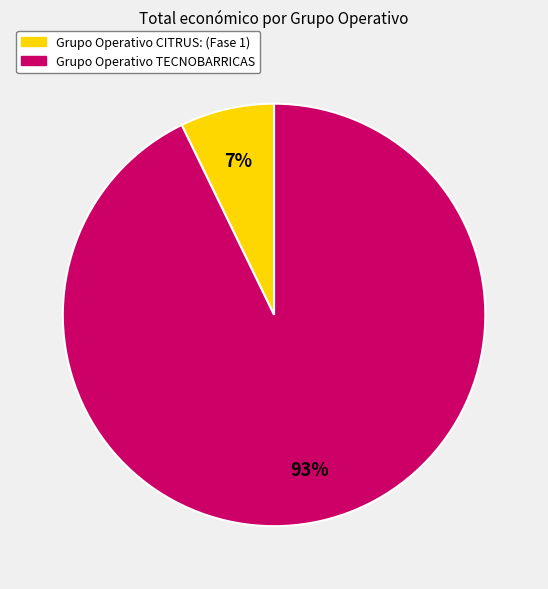

To the nearest percent, what is the difference between the largest and smallest slice percentages?

86%